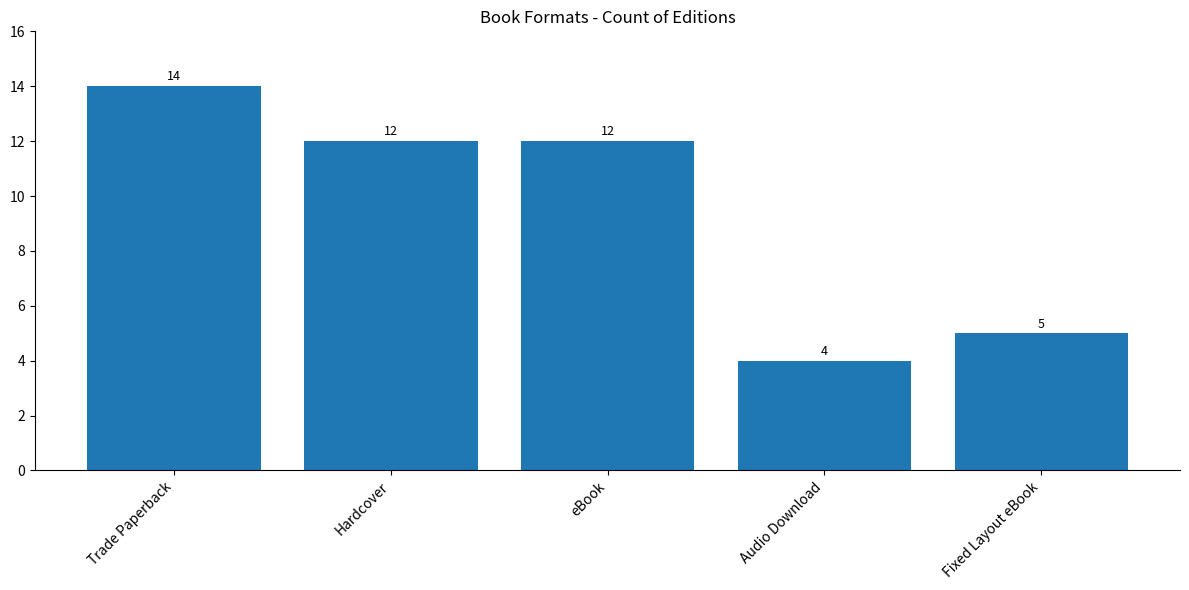

Which category has the highest value across all series?

Trade Paperback